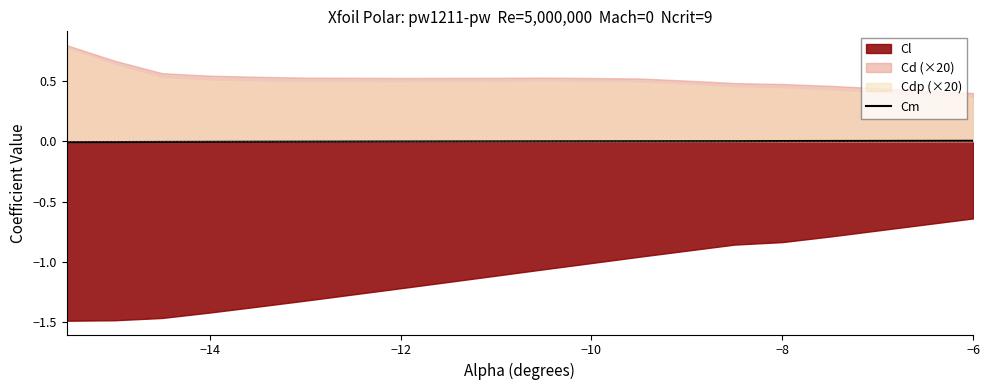

The value of Cm at −6 is 0.0. True or false?

True